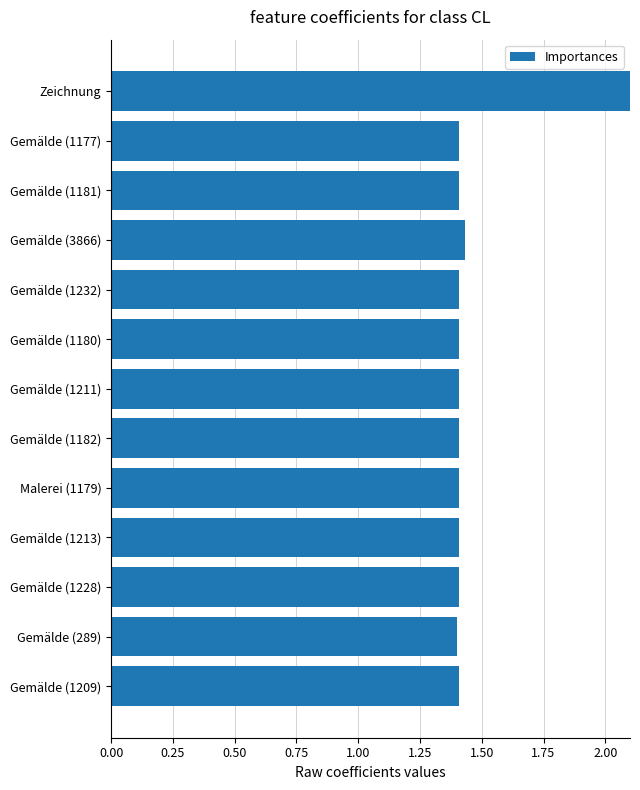

The chart shows a value of 0.7 at Gemälde (1209). True or false?

False